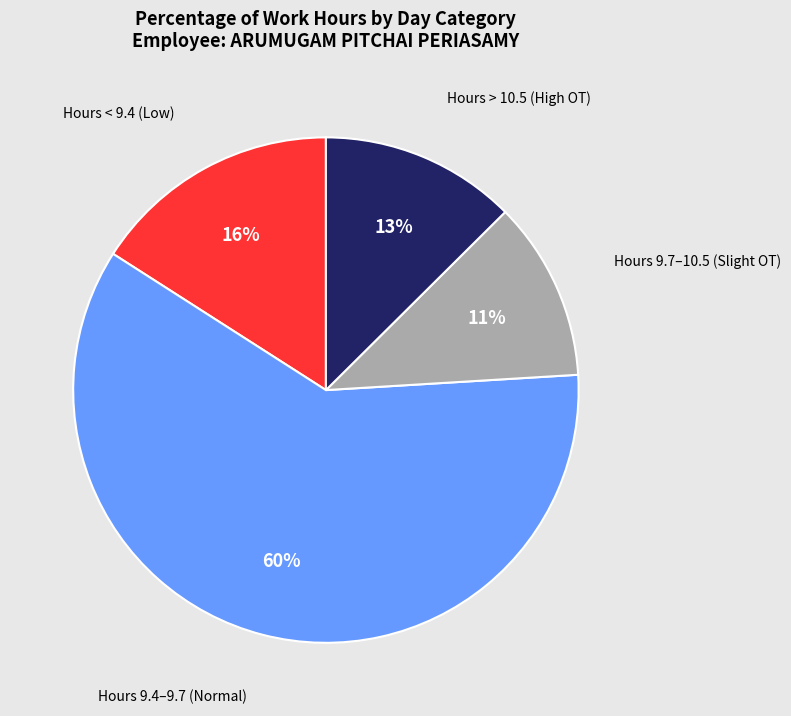

Is there any slice that represents more than half of the pie?

Yes